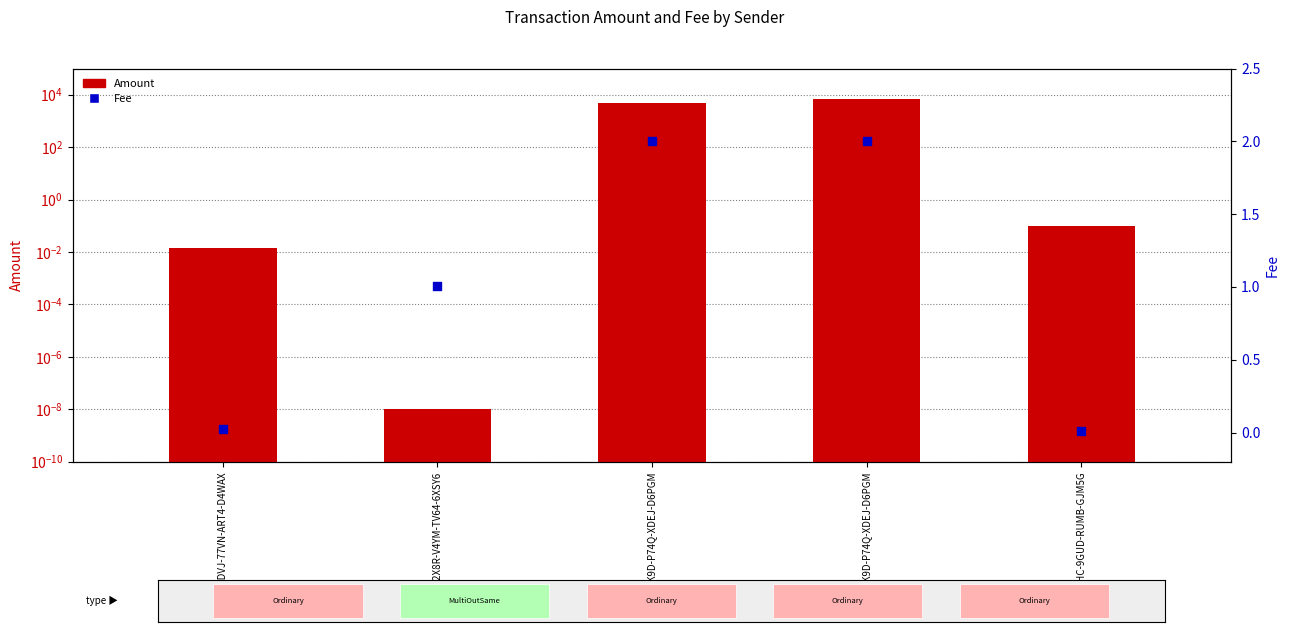

Which series reaches the maximum Y coordinate?

Amount